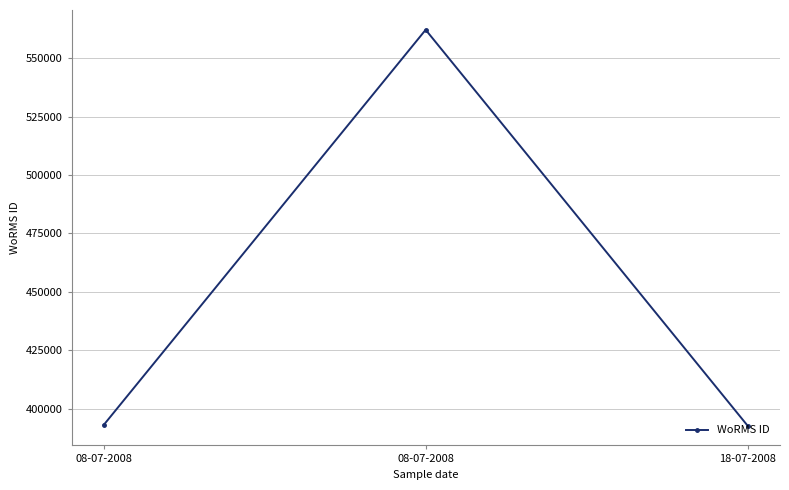

The value at 18-07-2008 is 392750. True or false?

True